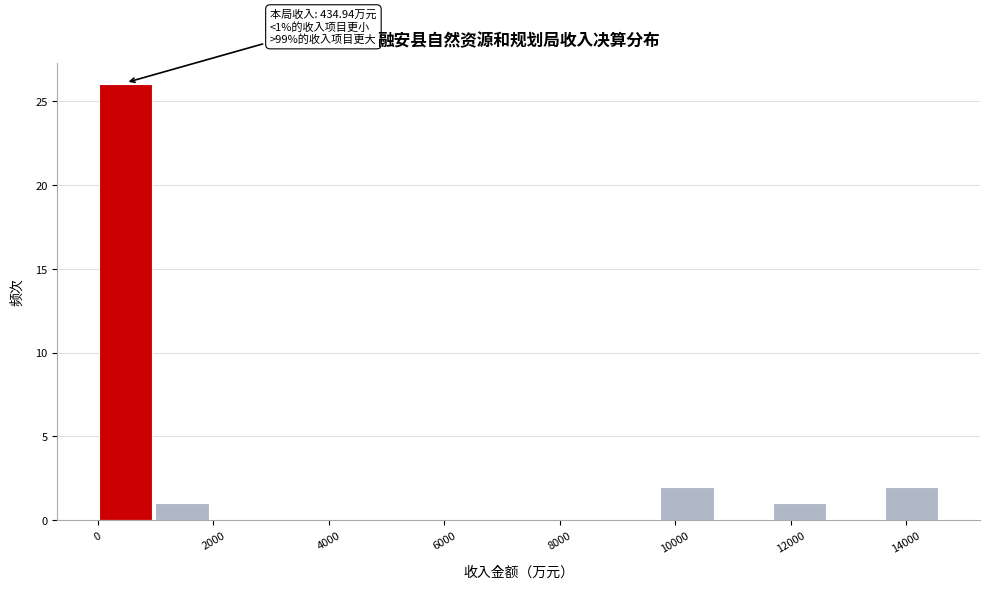

Over which range of the x-axis is the bar tallest?

0 to 1000